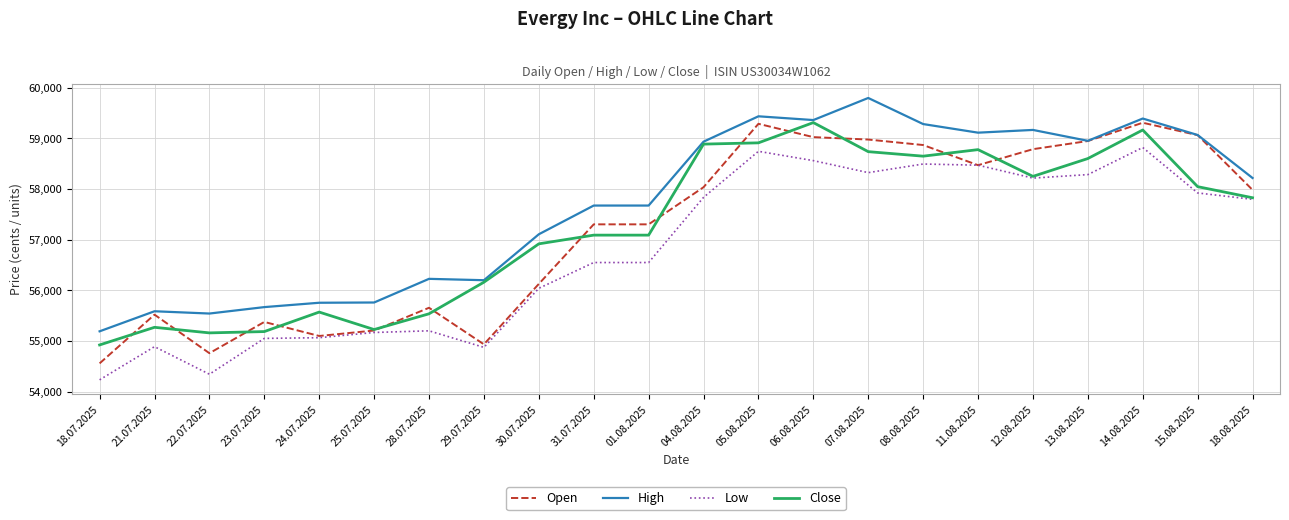

What is the spread (max minus min) of values at 14.08.2025?

572